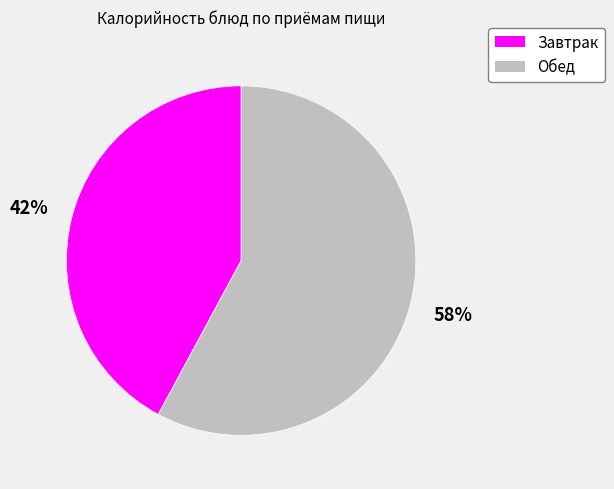

Is it true that Завтрак is 48% of the pie?

False